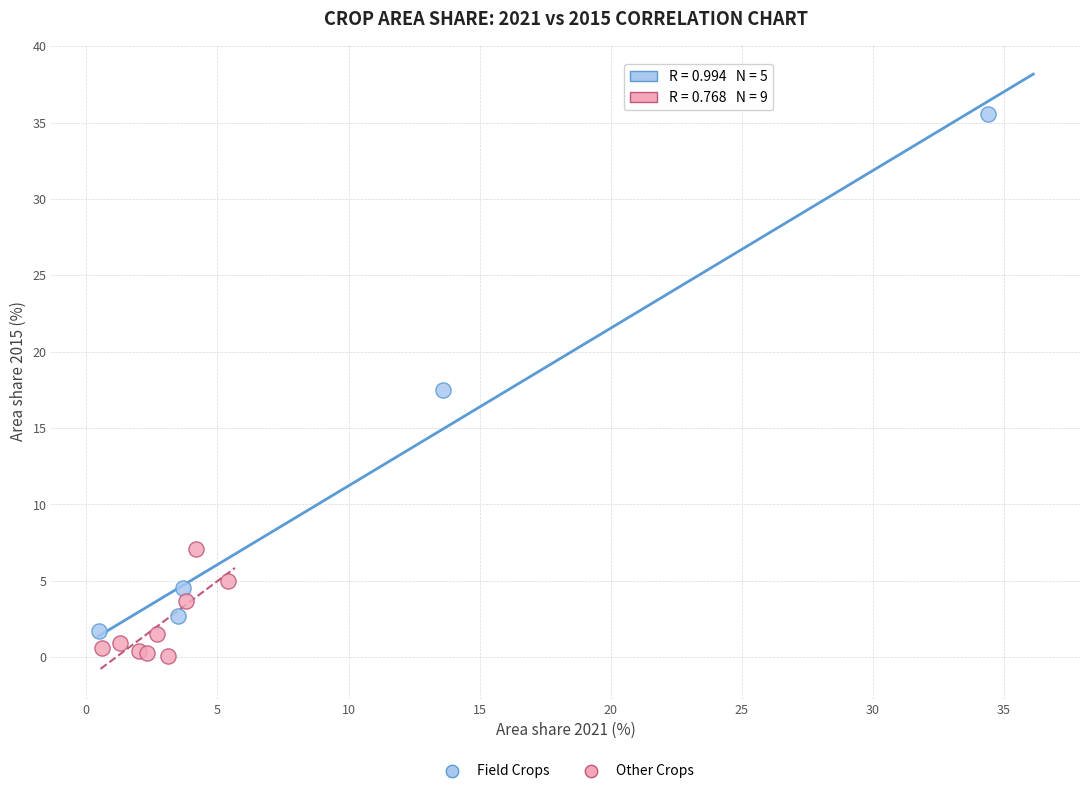

Which series contains the highest Y value?

Field Crops